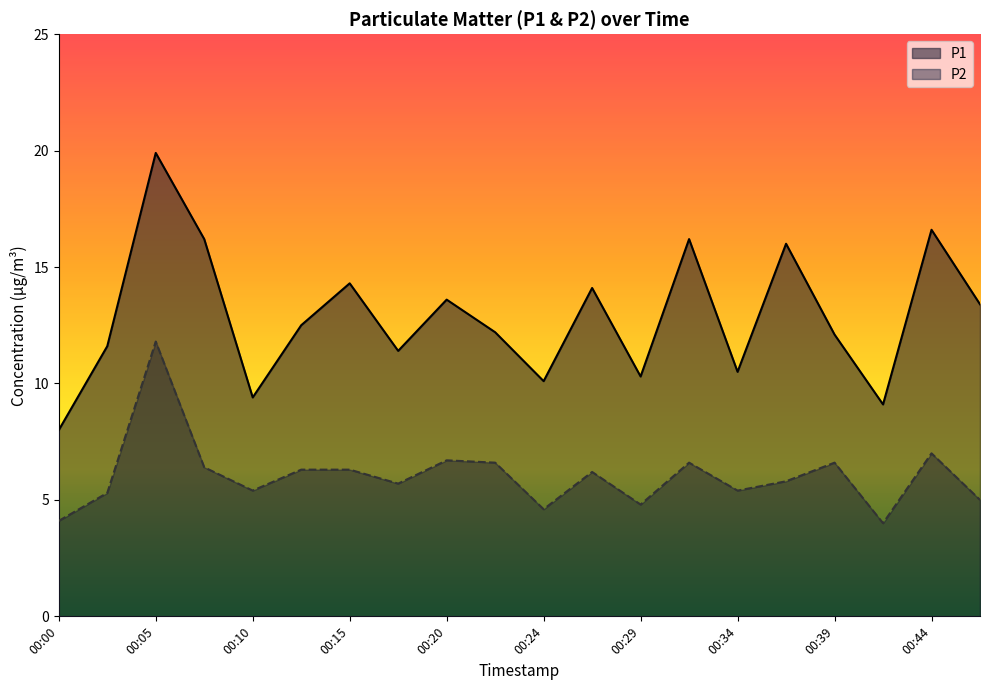

What are all the series names shown in the legend?

P1, P2